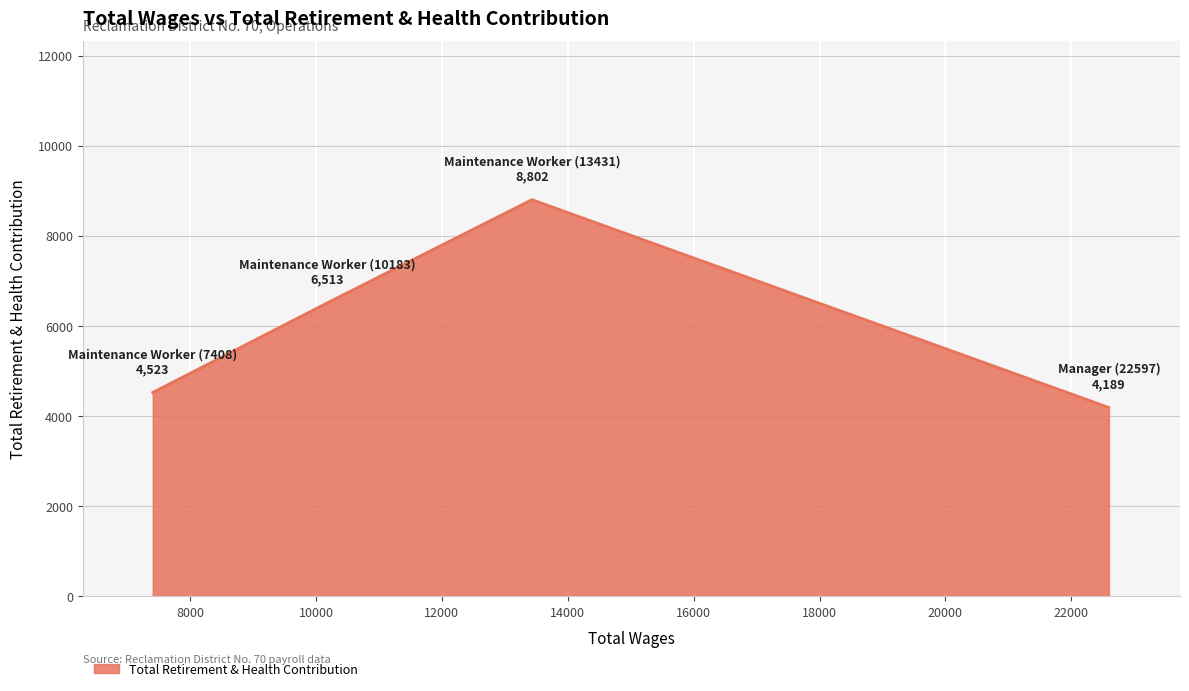

What is the average value?

6007